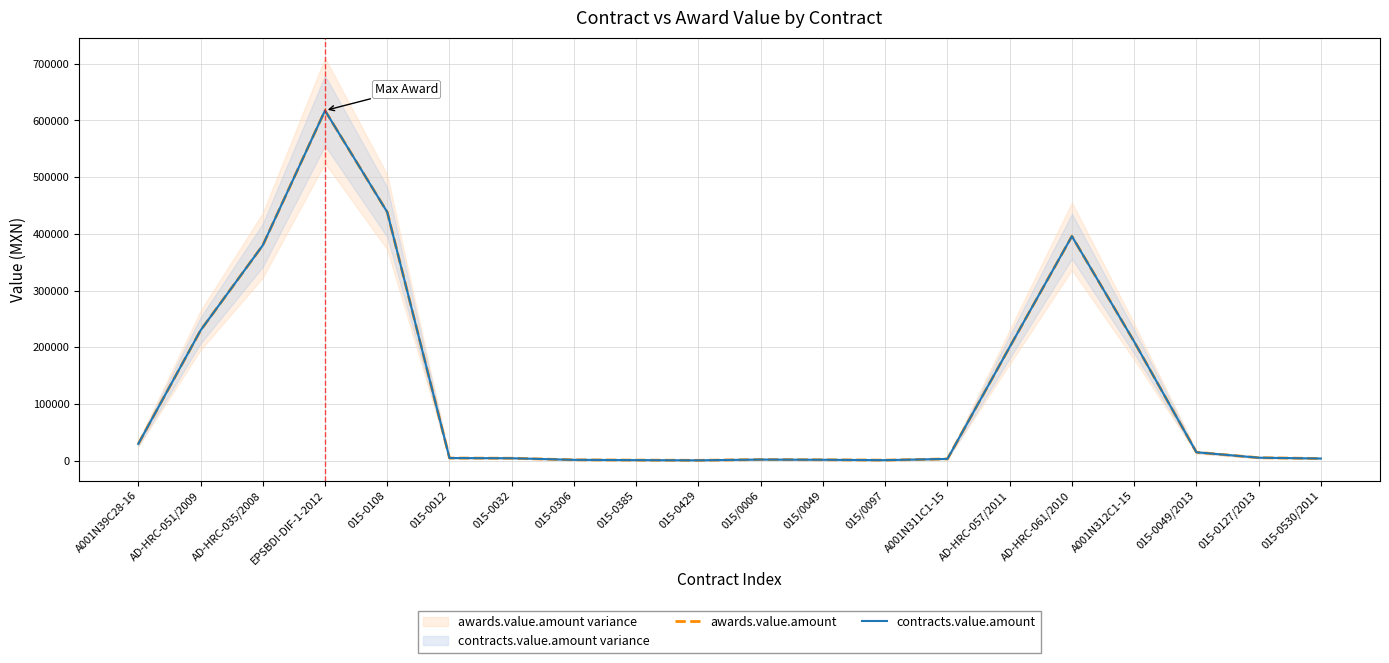

Which series has the largest total across all categories?

awards.value.amount